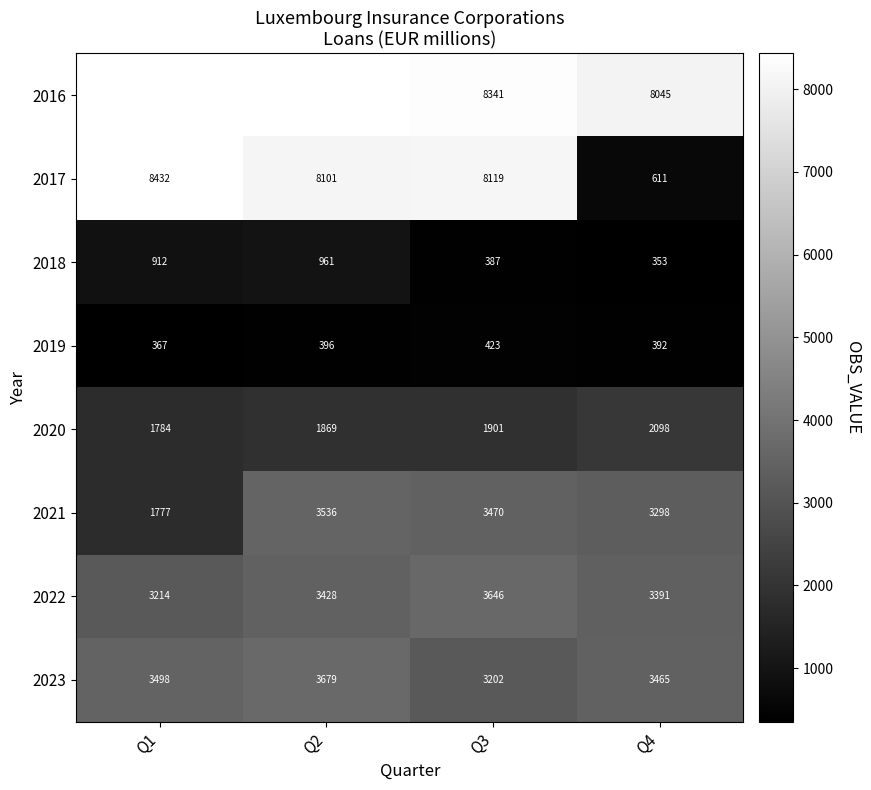

What is the average value of the 2021 series?

3020